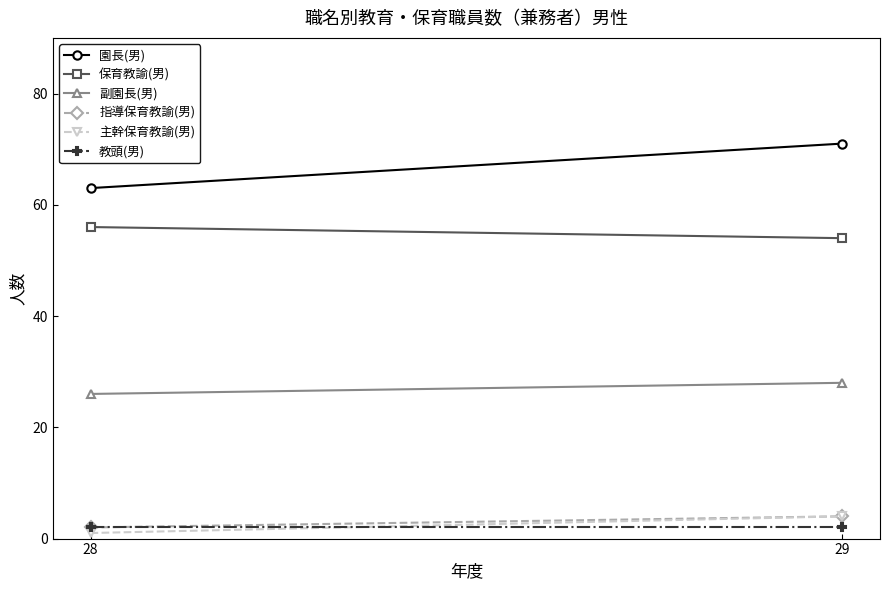

The 園長(男) series shows 117 at 29. True or false?

False